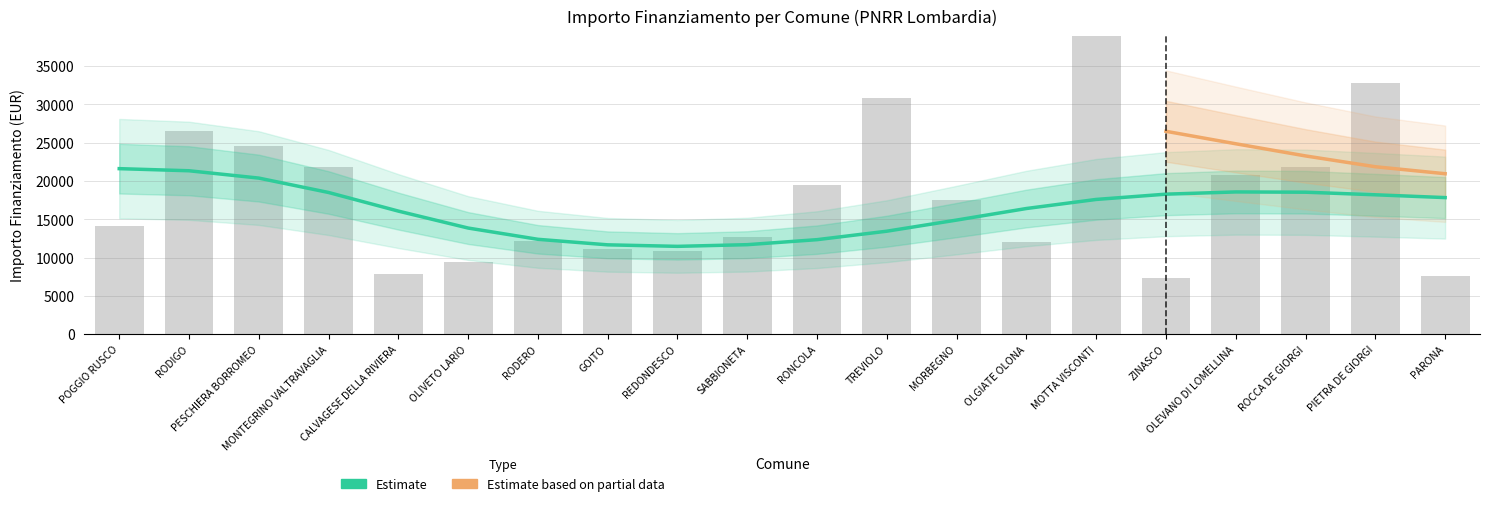

How many data points in Fascia A are above 13354?

9